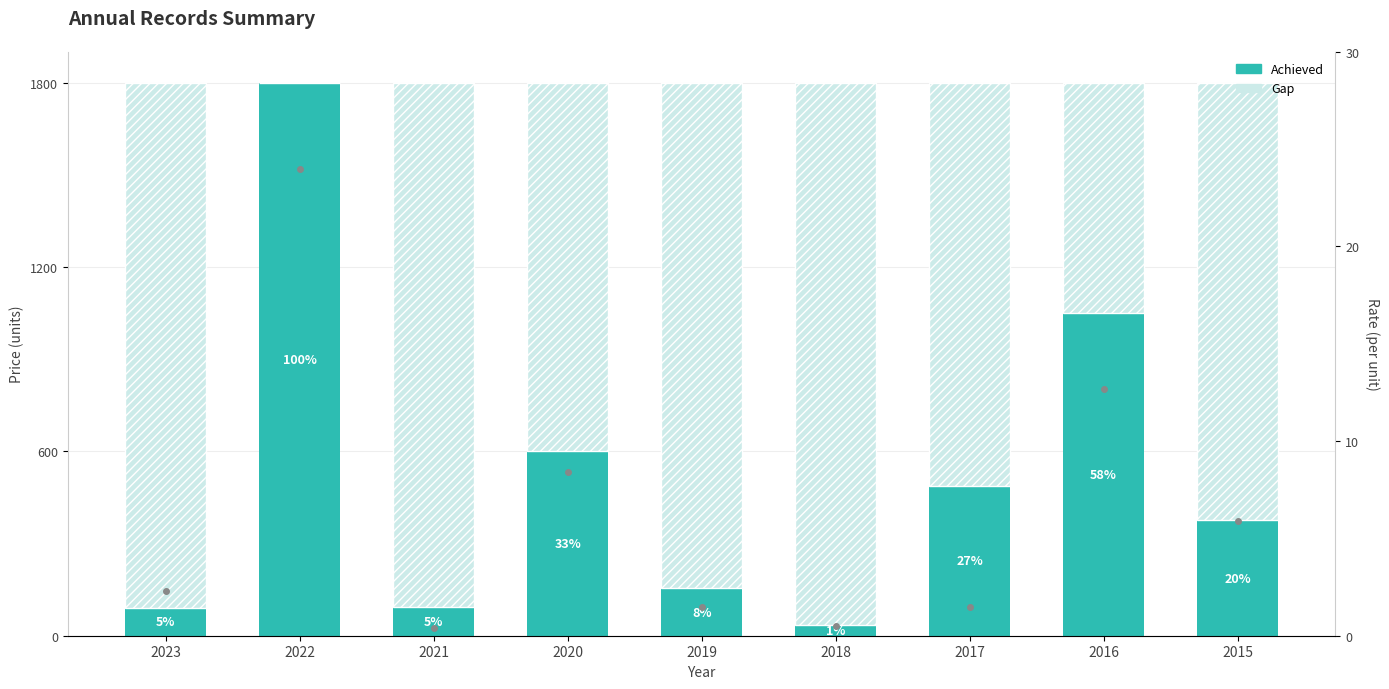

Which series has the largest range (max minus min)?

Achieved